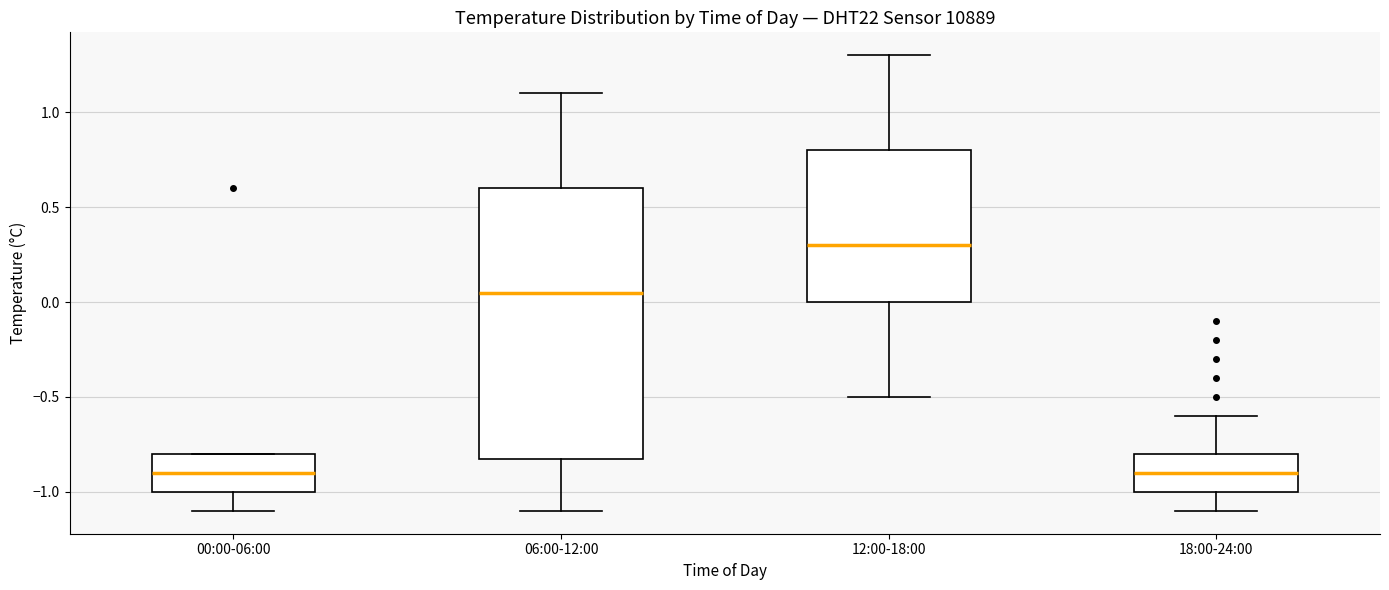

Which box's median line is the highest?

12:00-18:00